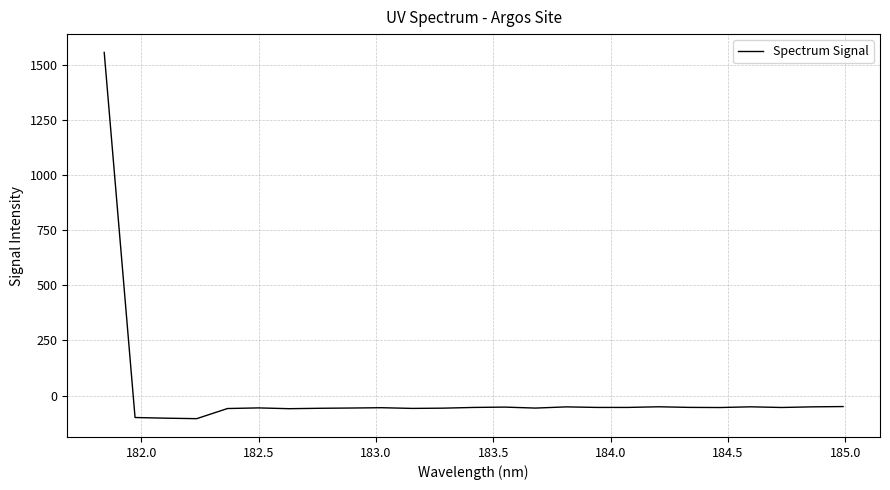

What is the difference between the maximum and minimum values?

1661.4